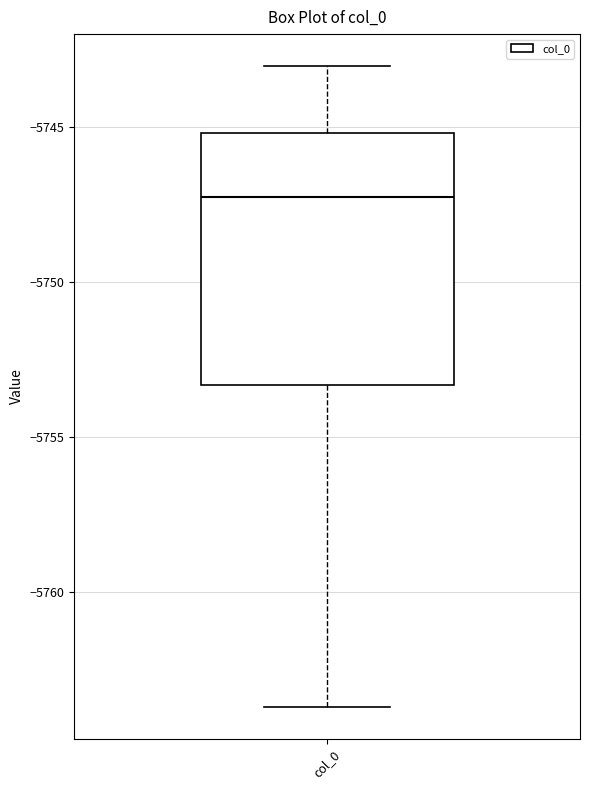

Where does the lower whisker of the box for col_0 end on the y-axis? The values are not printed on the chart, so give them approximately, as read against the axis.

-5763.5